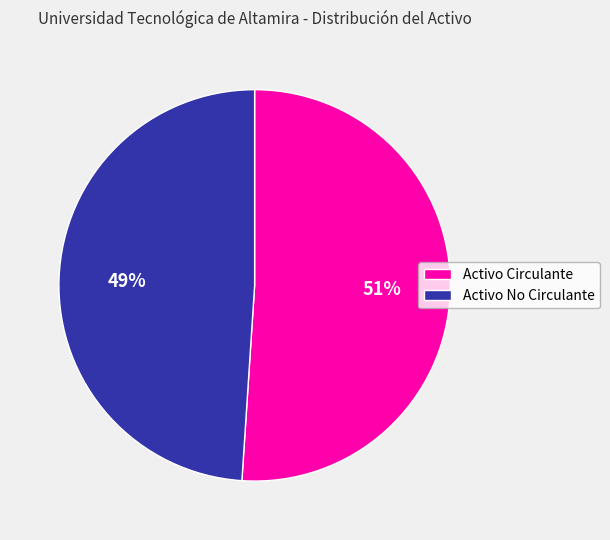

Combined, do Activo Circulante and Activo No Circulante account for over 50%?

Yes